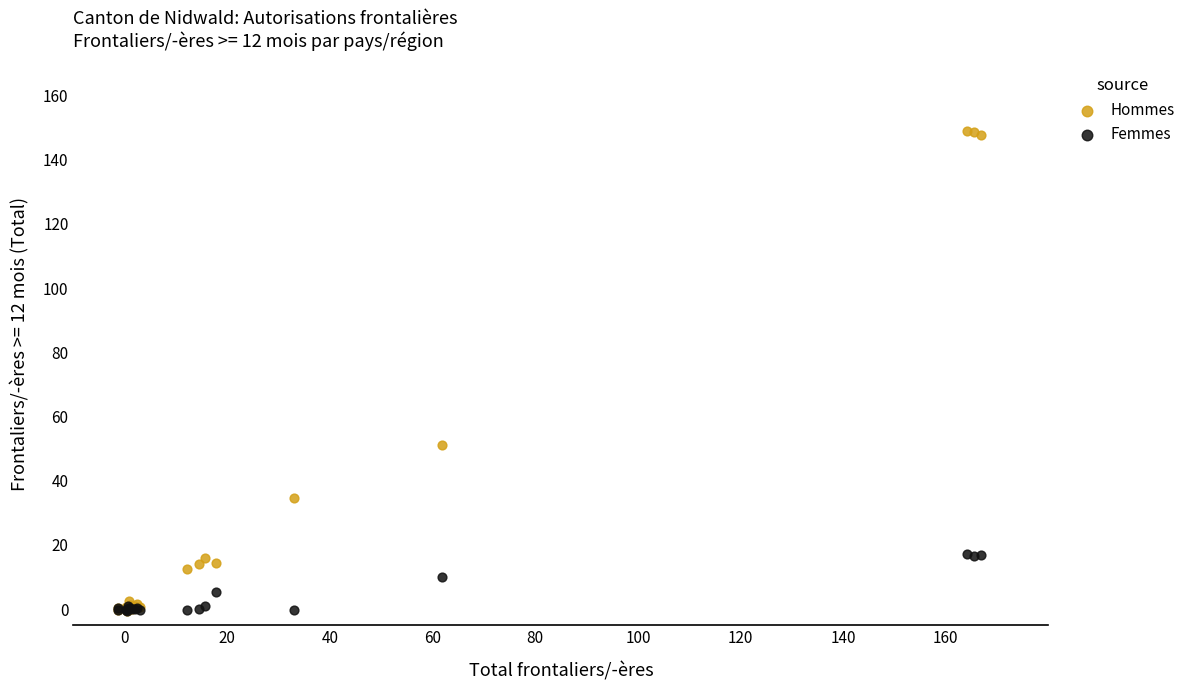

Across all series, what Y value is closest to 74?

51.1